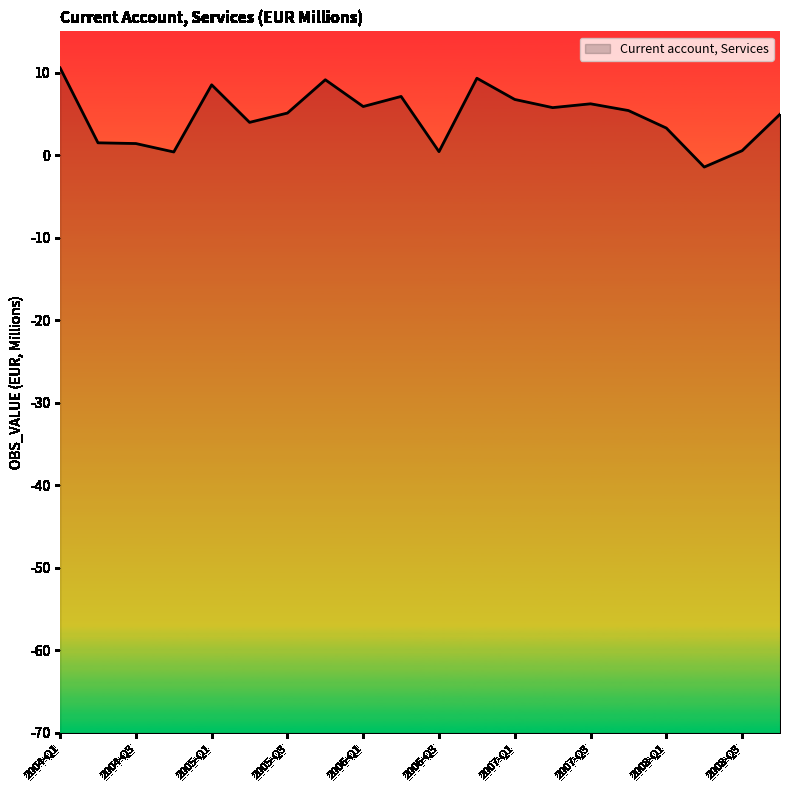

How many values are below 5?

9